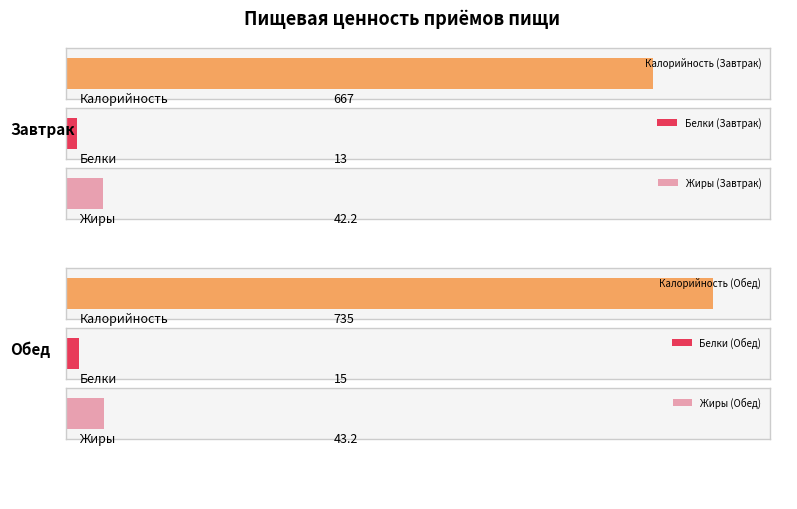

Rank the series by their maximum value, from lowest to highest.

Белки, Жиры, Калорийность